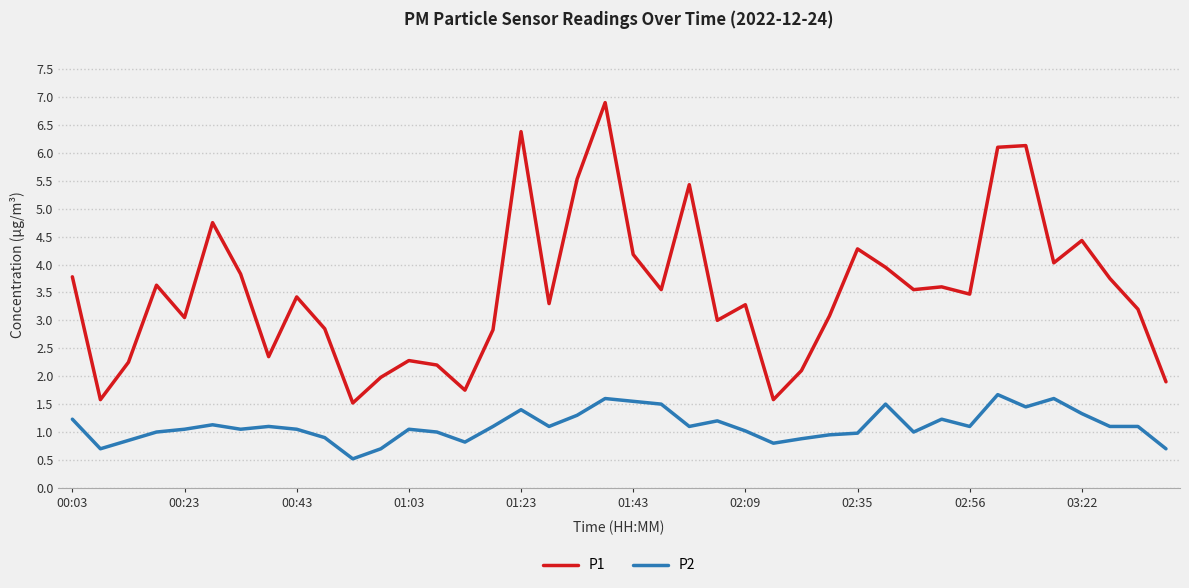

Which series has the largest total across all categories?

P1